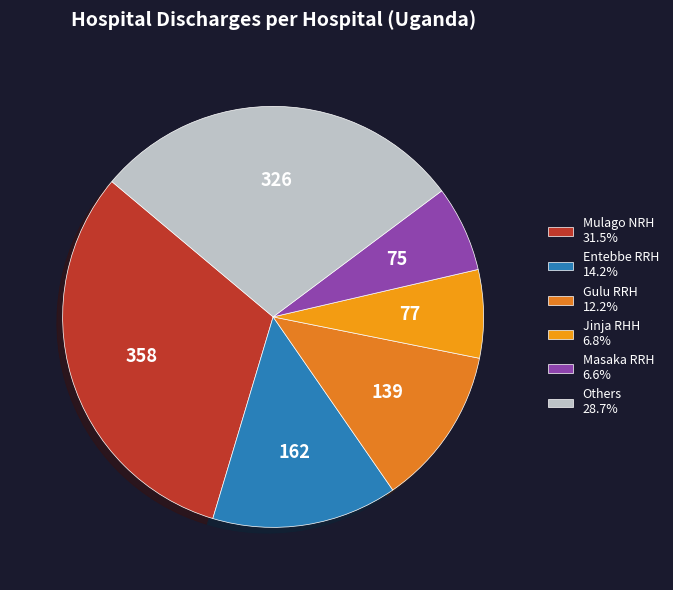

How many slices are in this pie chart?

6